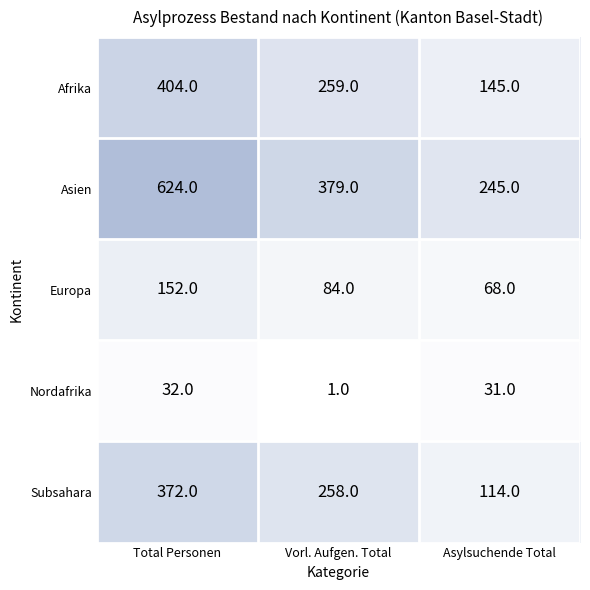

At how many categories does at least one series exceed 87?

3